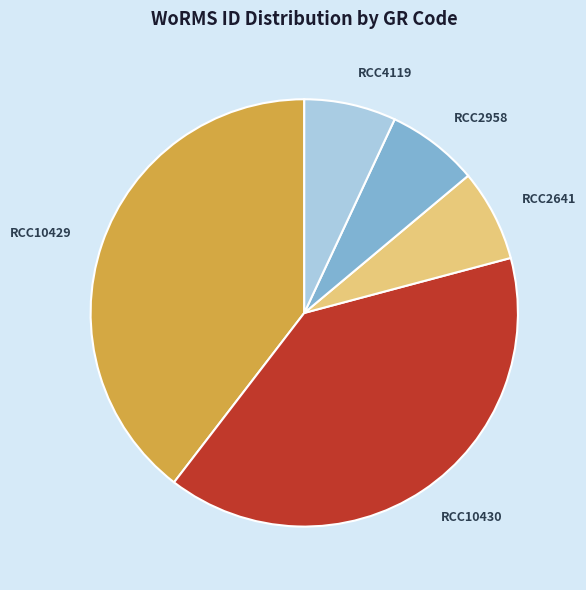

Which has a higher value, RCC10430 or RCC2641?

RCC10430